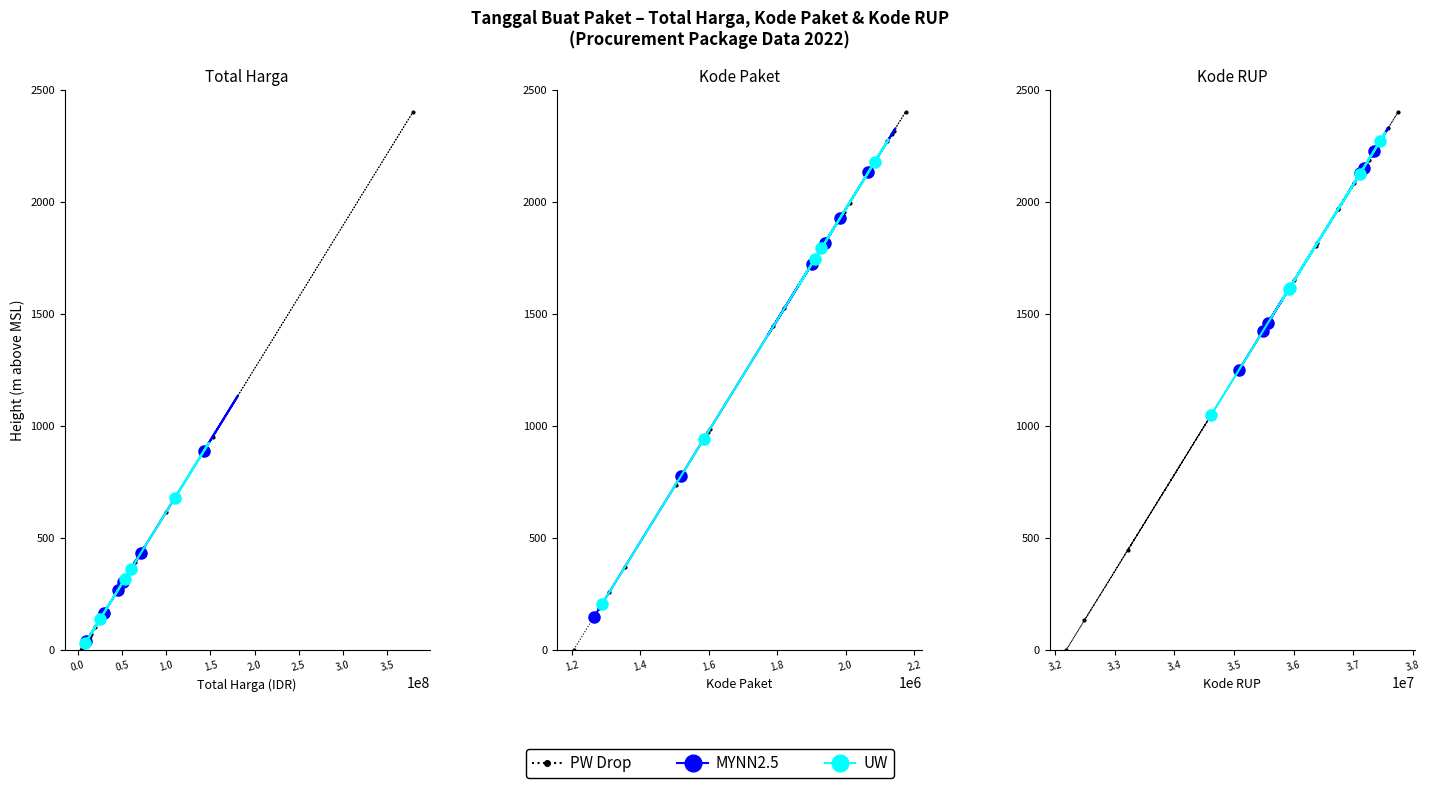

The Total Harga series shows 37.4 at 2022-11-10. True or false?

False